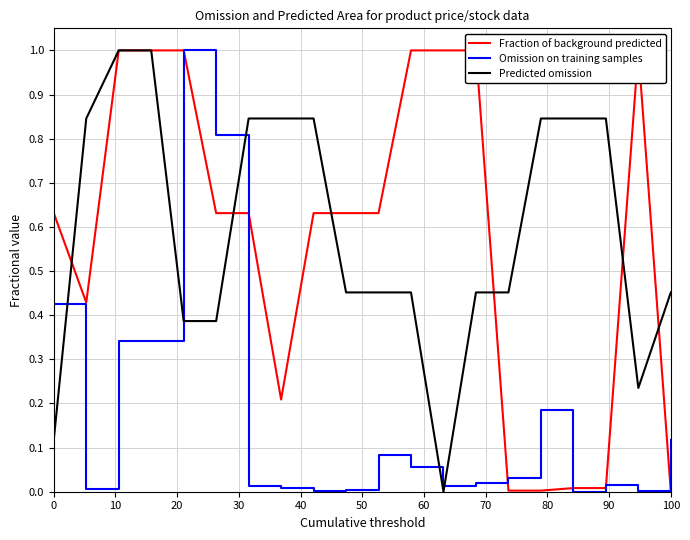

After their last crossing, which series has the higher values: Omission on training samples or Predicted omission?

Predicted omission